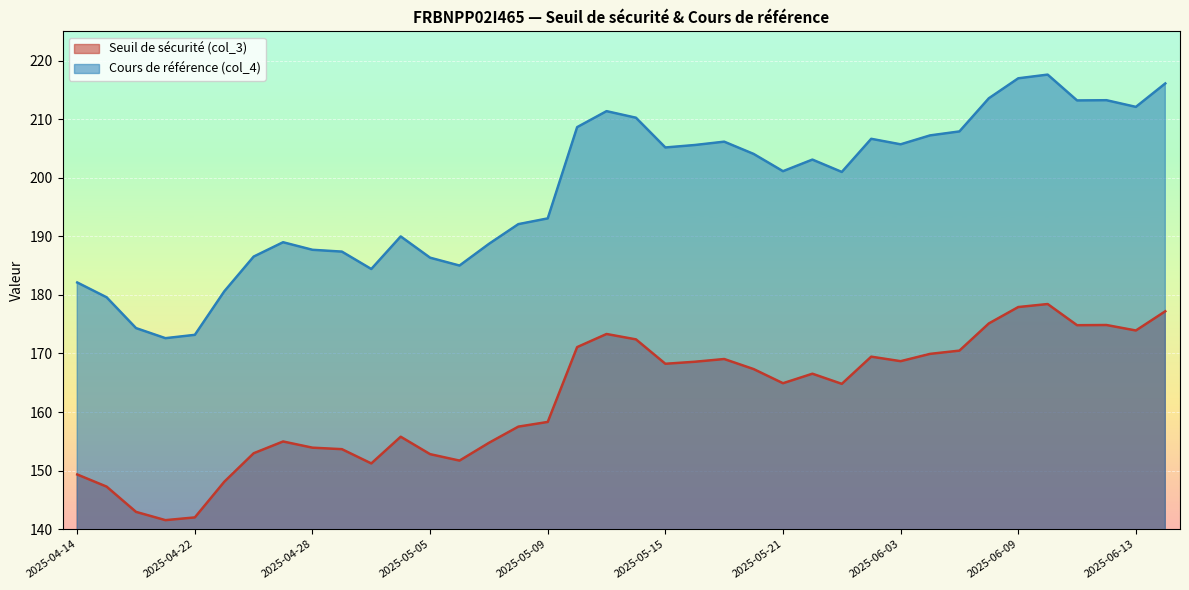

What is the average value of the Cours de référence (col_4) series?

197.9